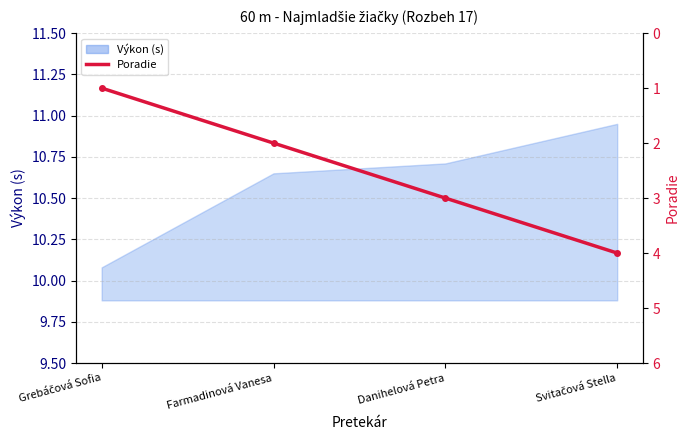

Which has a higher value, Grebáčová Sofia or Svitačová Stella?

Svitačová Stella